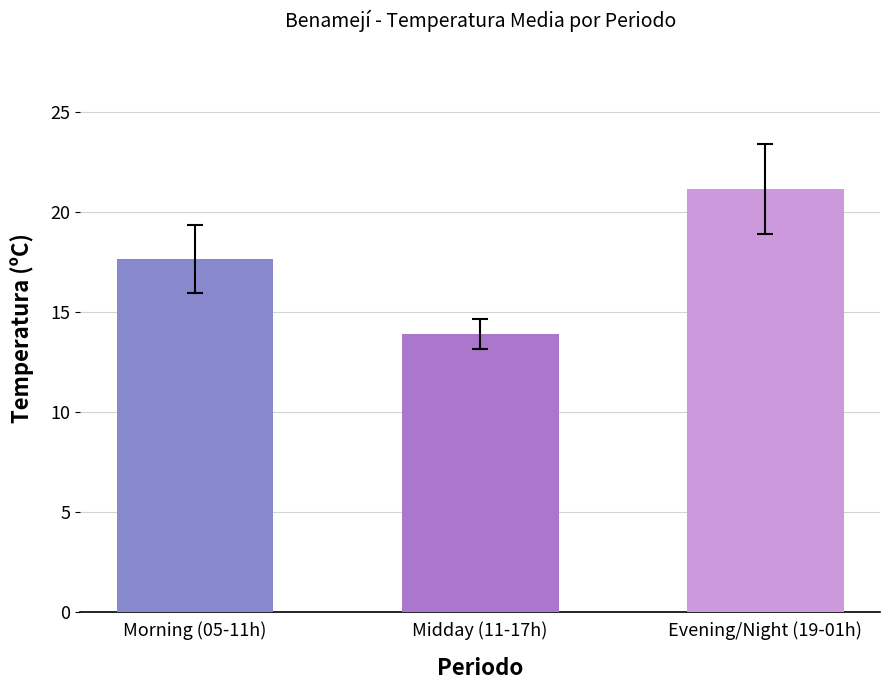

Between Midday (11-17h) and Evening/Night (19-01h), which is larger?

Evening/Night (19-01h)